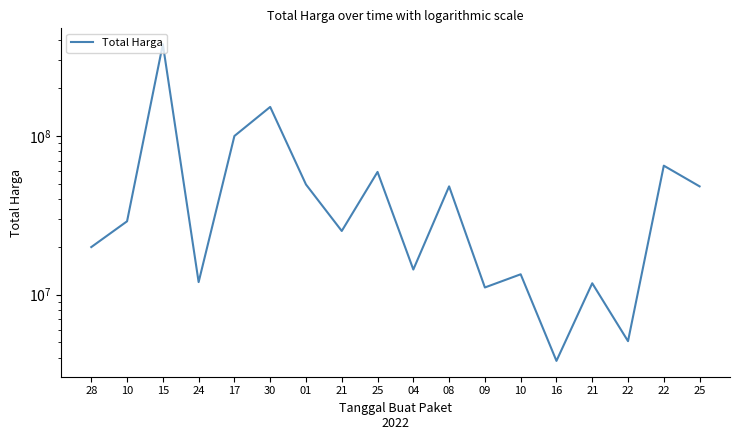

How many lines are shown in the chart?

1